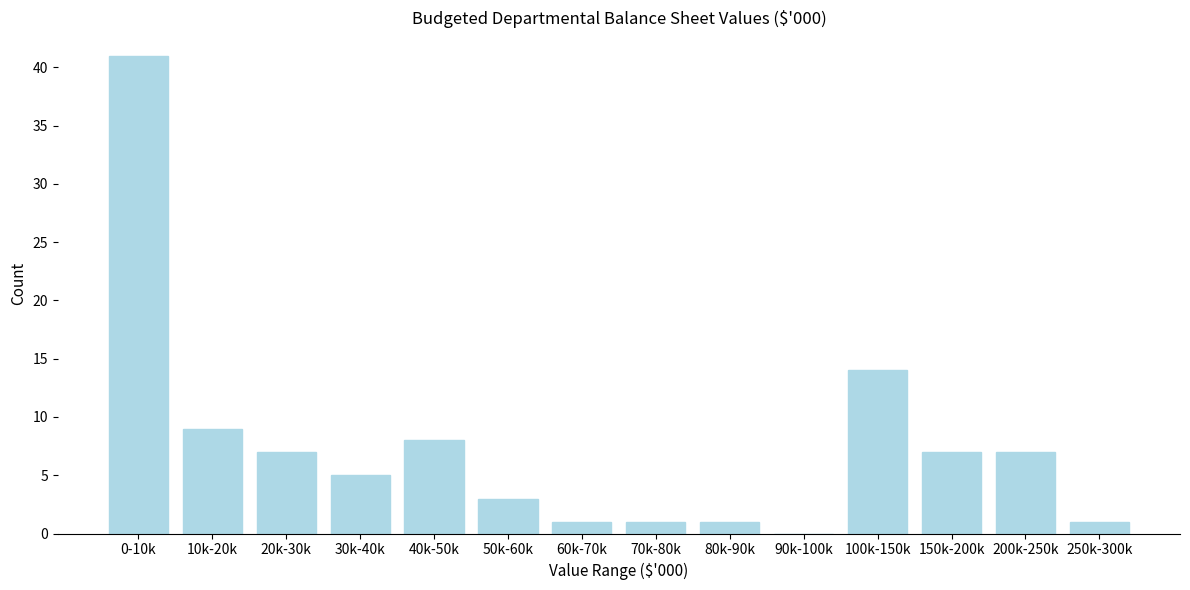

Reading right to left, extract all data points from this chart.

250k-300k=1	200k-250k=7	150k-200k=7	100k-150k=14	90k-100k=0	80k-90k=1	70k-80k=1	60k-70k=1	50k-60k=3	40k-50k=8	30k-40k=5	20k-30k=7	10k-20k=9	0-10k=41